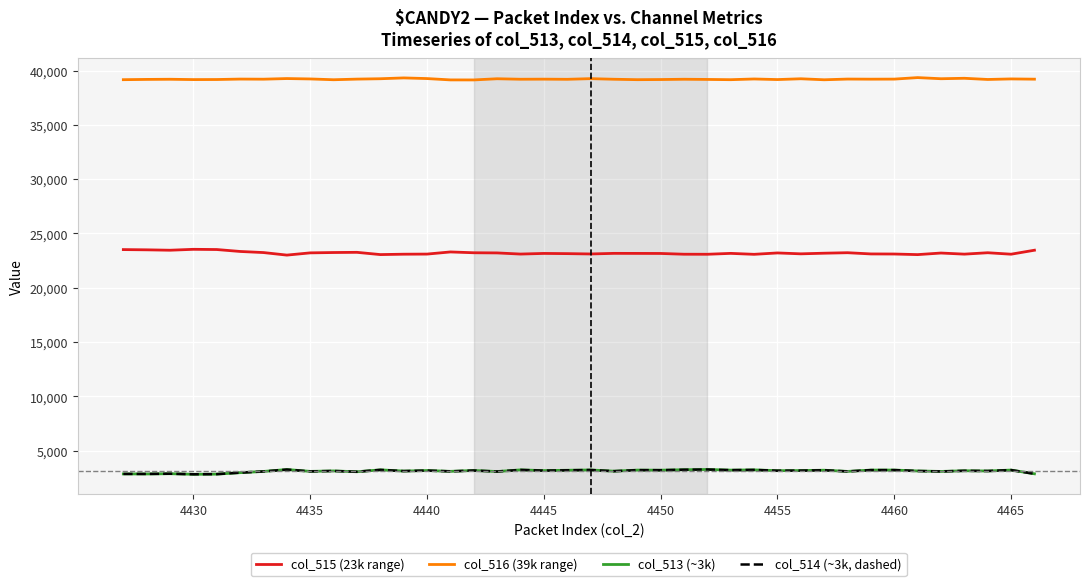

What is the average value of the col_515 (23k range) series?

23209